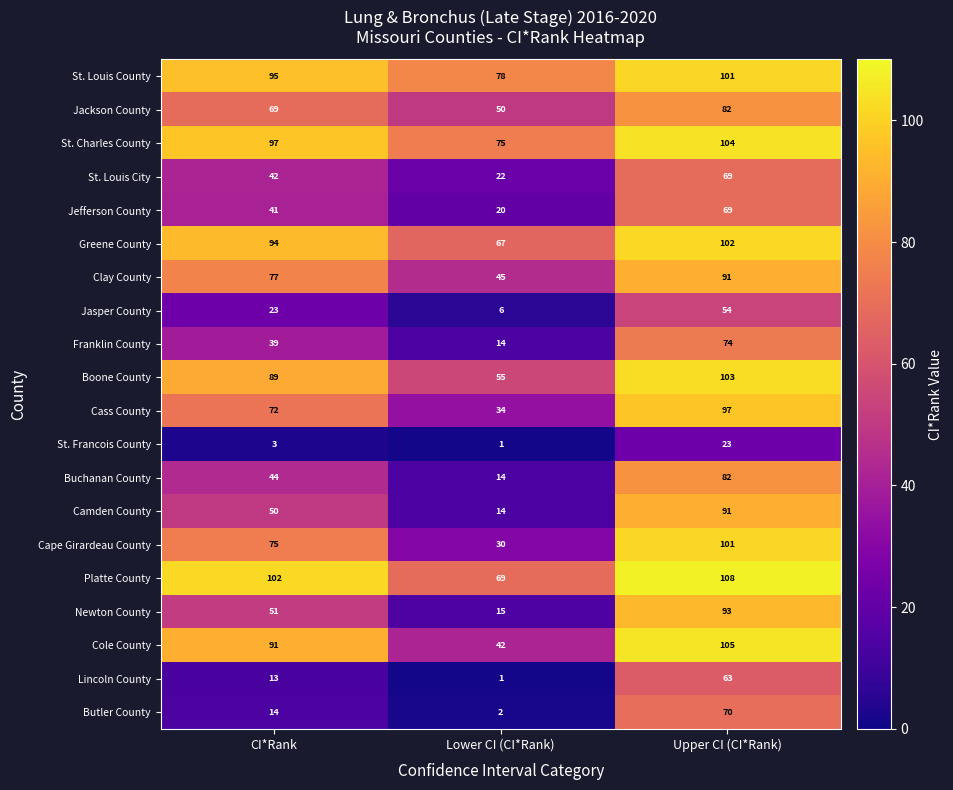

What is the average value of the Newton County series?

53